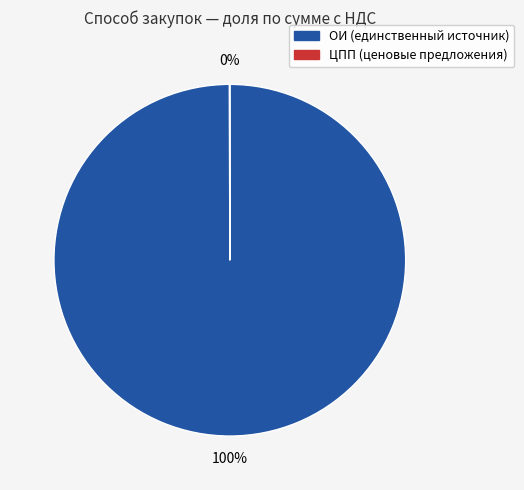

To the nearest percent, what is the difference between the largest and smallest slice percentages?

100%